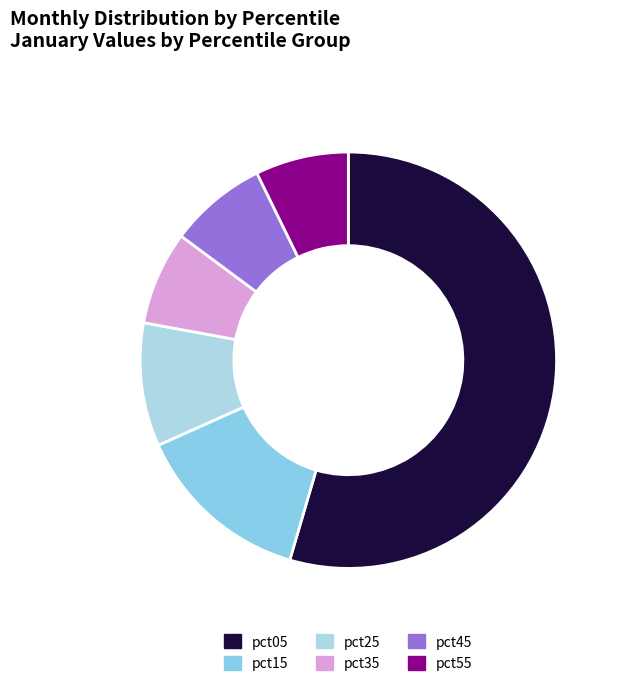

Do pct45 and pct15 together represent more than half of the pie?

No